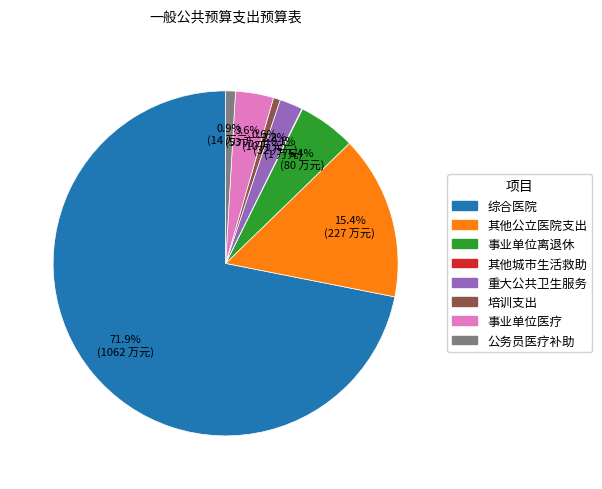

What is the ratio of the value at 培训支出 to the value at 重大公共卫生服务?

0.3